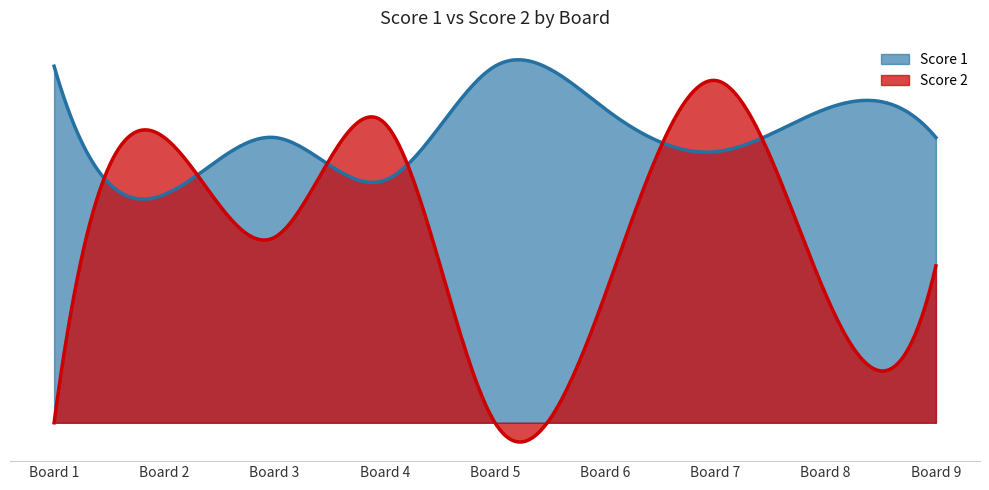

Rank the series by their average value, from lowest to highest.

Score 2, Score 1